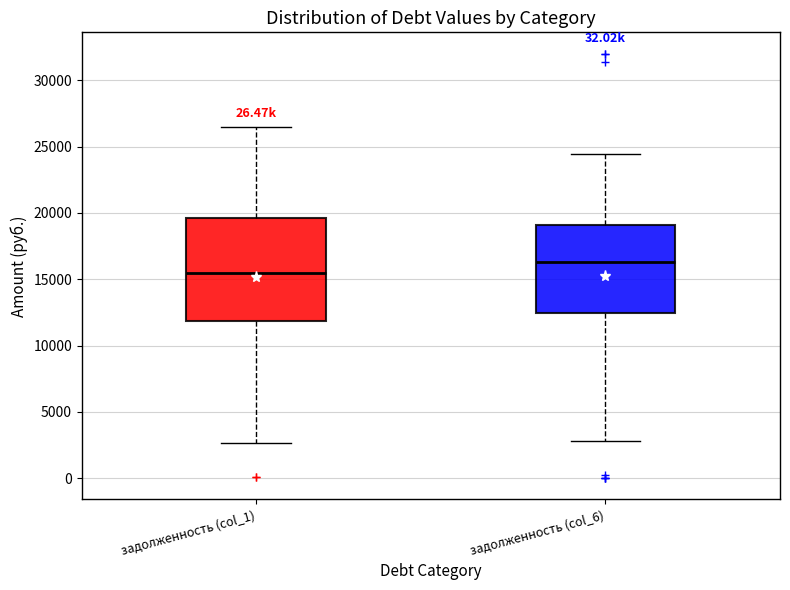

Reading left to right, transcribe this box plot: for each box, give where its median line is, the range the box spans, and where its two whiskers end, as read against the y-axis. The values are not printed on the chart, so give them approximately, as read against the axis.

задолженность (col_1): median 15500, box 12000 to 19500, whiskers 2500 to 26500
задолженность (col_6): median 16500, box 12500 to 19000, whiskers 3000 to 24500